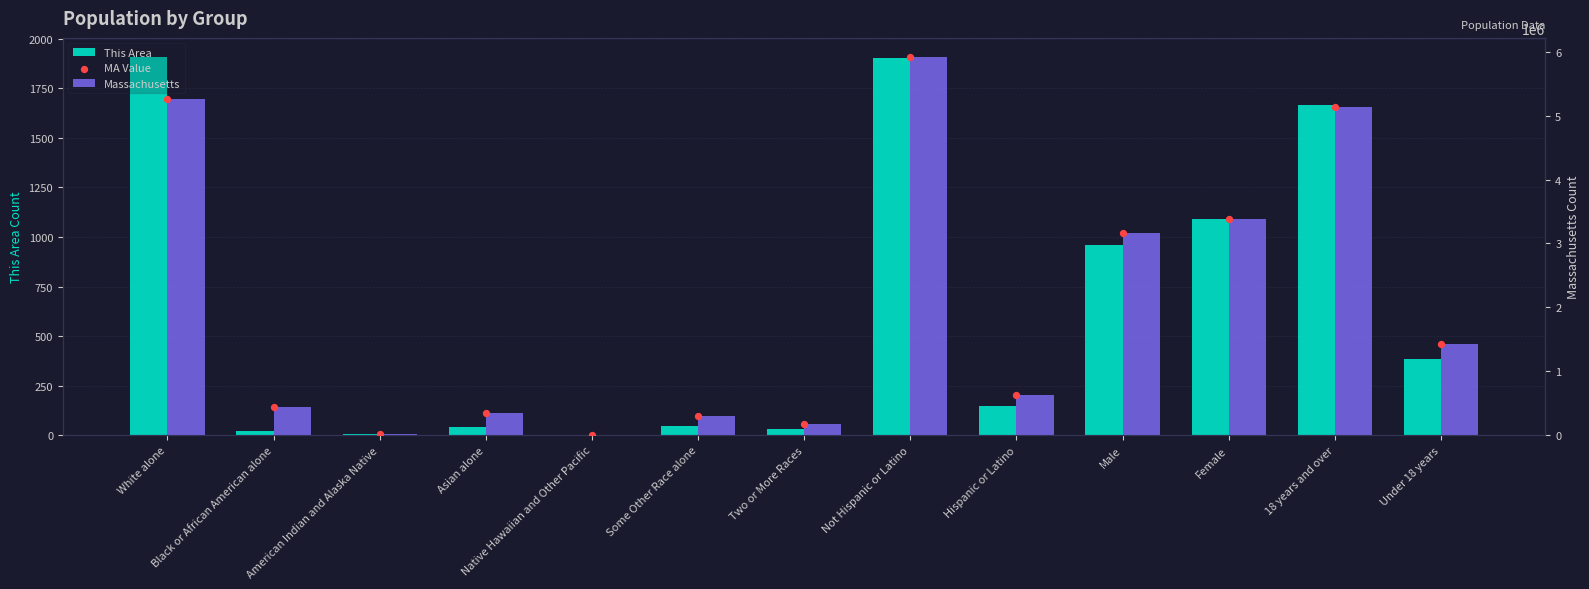

Which series has the largest Y range (max minus min)?

Massachusetts